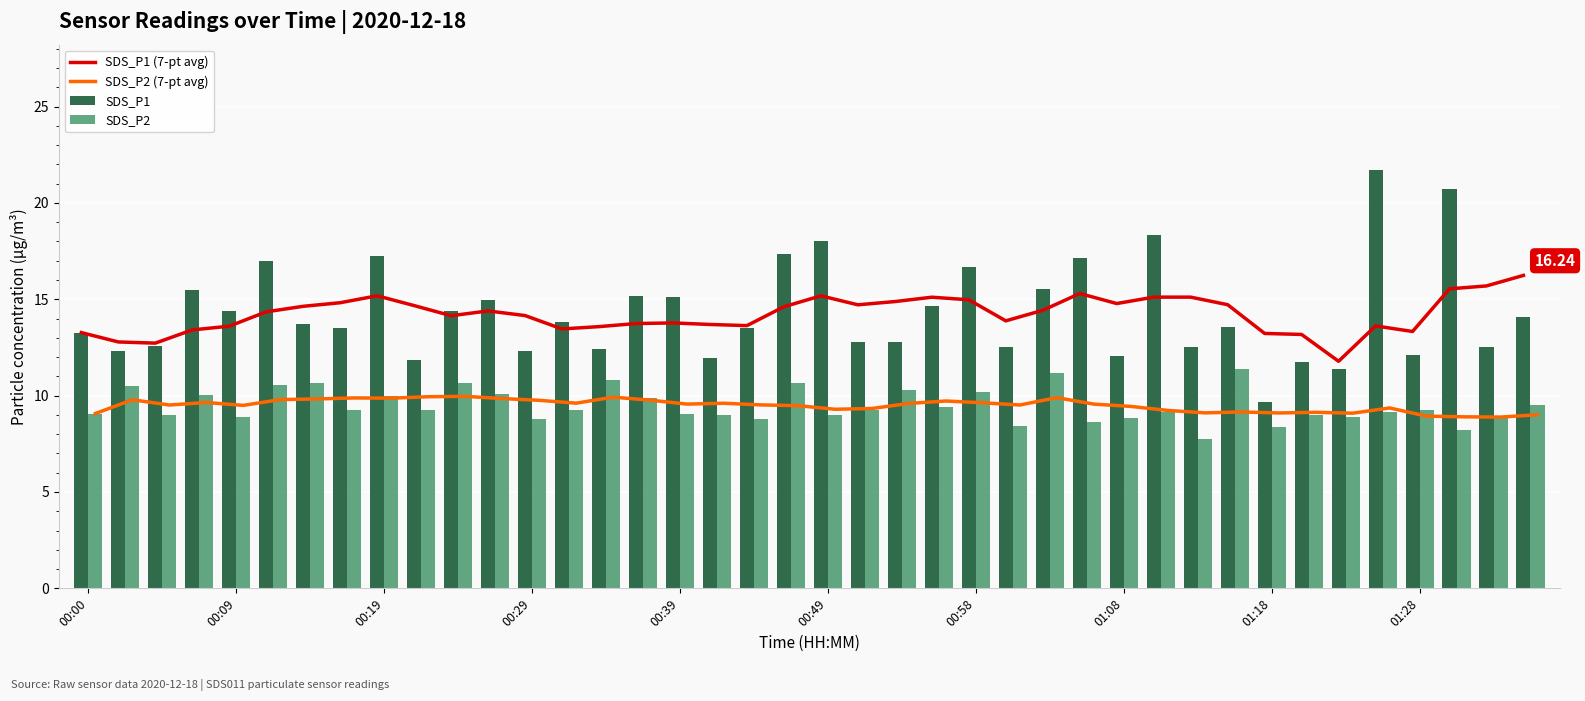

What is the sum of all SDS_P2 (7-pt avg) values?

379.7